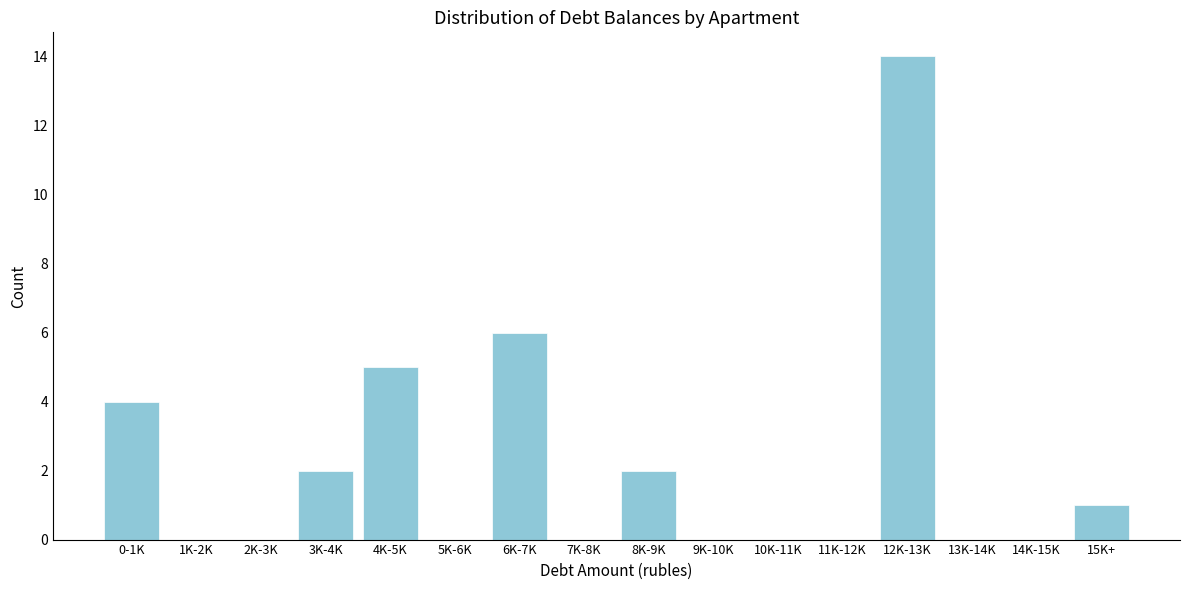

Reading left to right, list all the values displayed in this chart.

0-1K=4	1K-2K=0	2K-3K=0	3K-4K=2	4K-5K=5	5K-6K=0	6K-7K=6	7K-8K=0	8K-9K=2	9K-10K=0	10K-11K=0	11K-12K=0	12K-13K=14	13K-14K=0	14K-15K=0	15K+=1